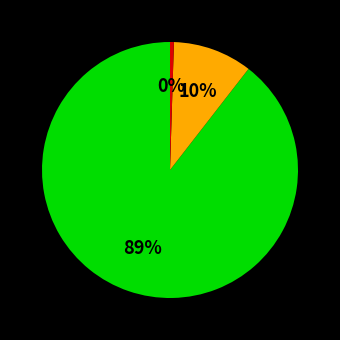

How many segments does this pie chart have?

3